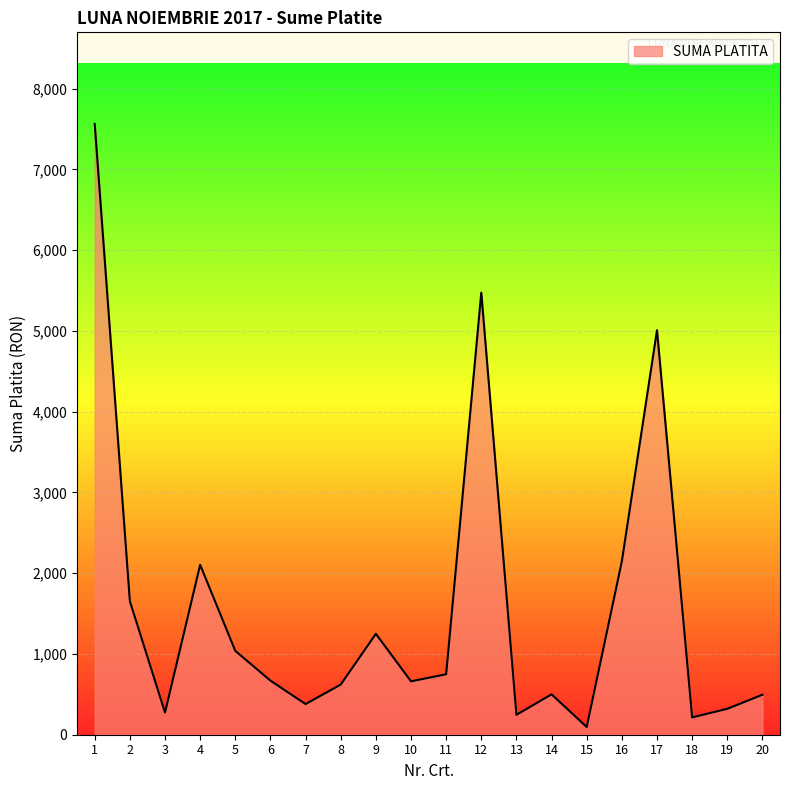

What is the approximate value at 6?

670.0